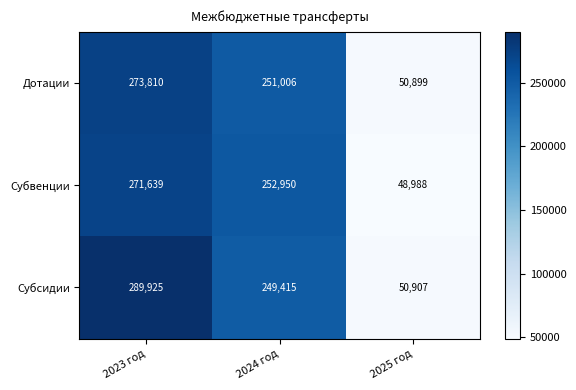

At which category is the sum across all series the highest?

2023 год